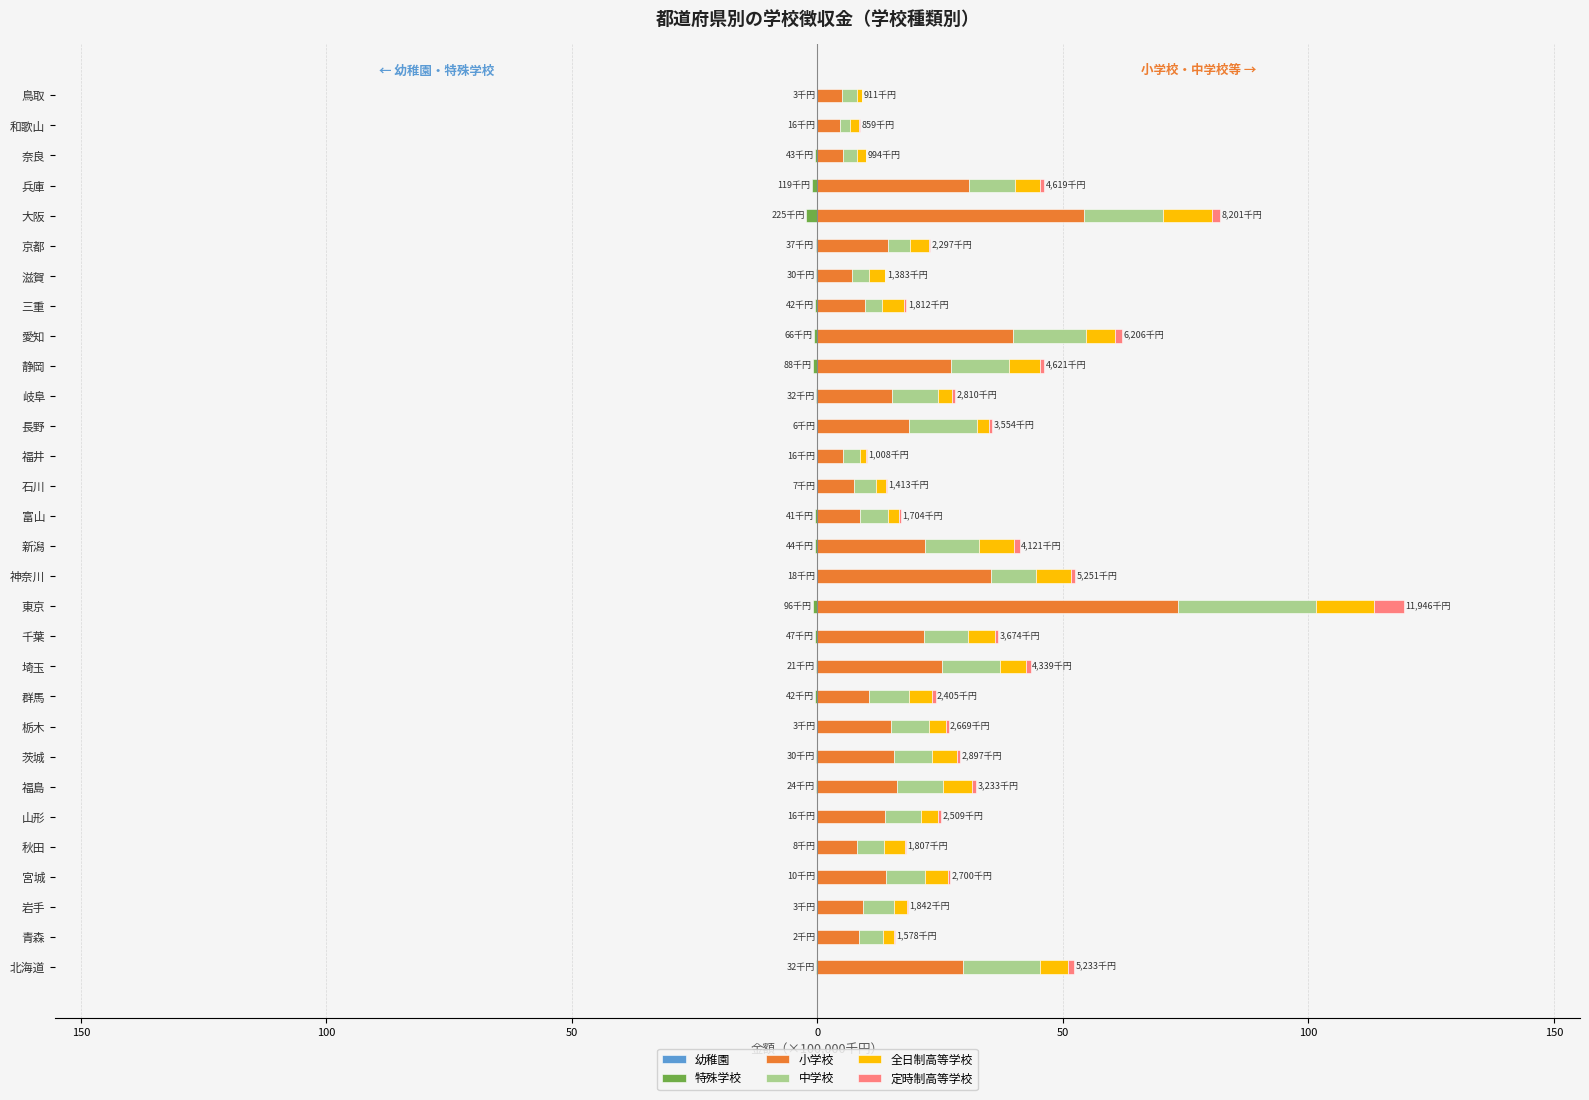

What is the difference between the second highest and minimum values in the 幼稚園 series?

2.0